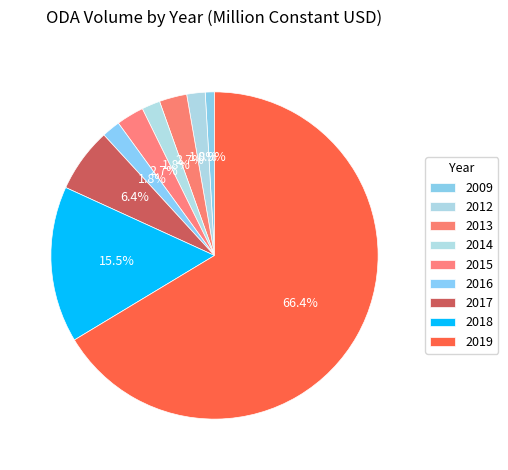

Count the number of slices in the pie.

9